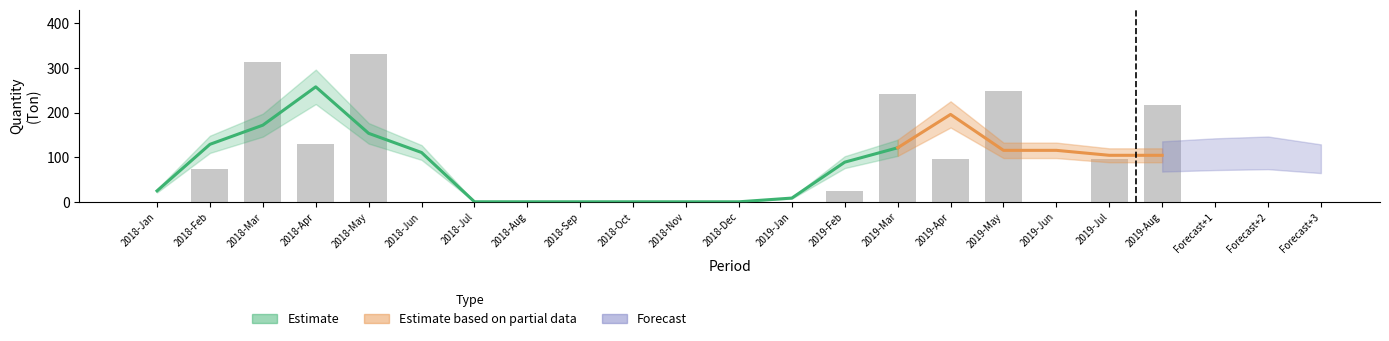

At which category is the sum across all series the highest?

2018-May